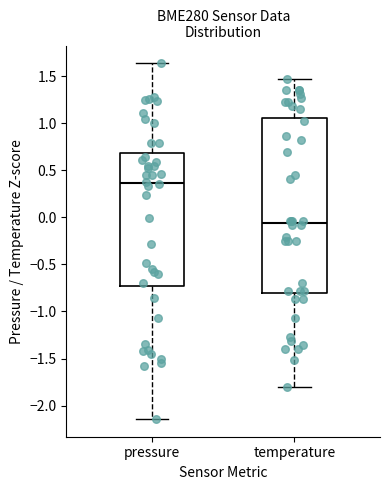

Where is the upper edge of the box for temperature on the y-axis? The values are not printed on the chart, so give them approximately, as read against the axis.

1.05